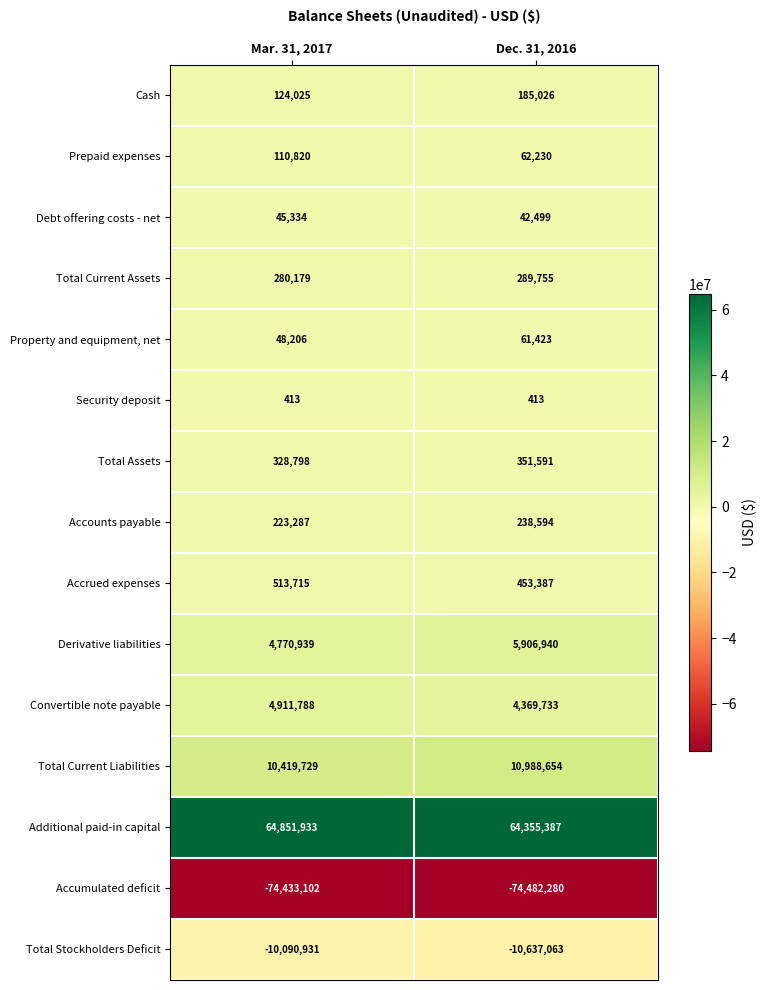

How many series are shown in this chart?

15